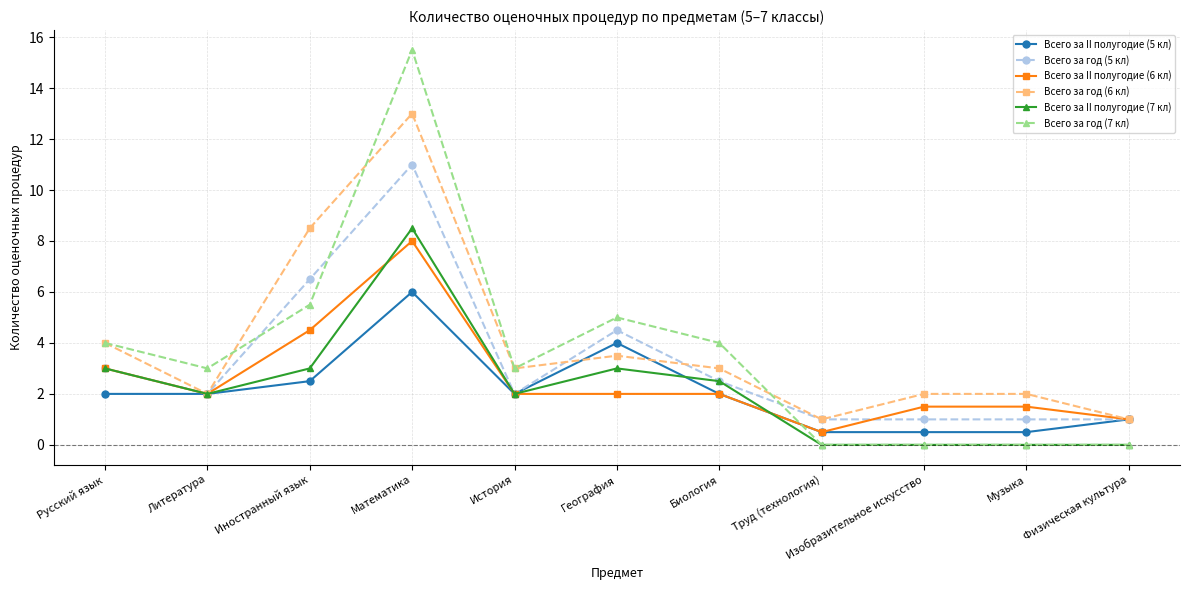

What is the spread (max minus min) of values at Биология?

2.0